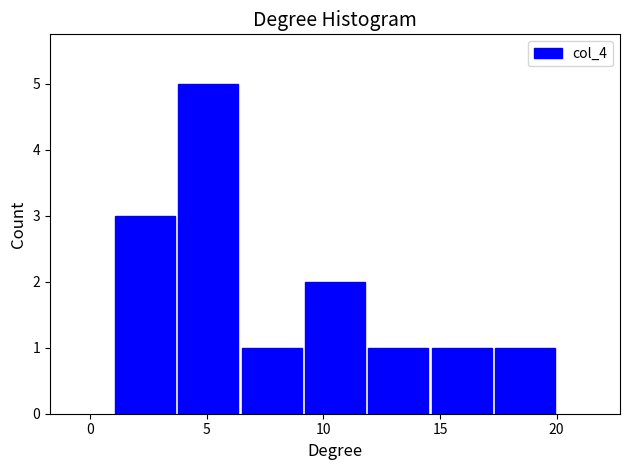

Reading left to right, transcribe this chart: for each bar, give the range it covers on the x-axis and its height. Neither the bar edges nor the heights are printed on the chart, so give them approximately, as read against the axes.

1.0 to 3.5: 3
3.5 to 6.5: 5
6.5 to 9.0: 1
9.0 to 12.0: 2
12.0 to 14.5: 1
14.5 to 17.5: 1
17.5 to 20.0: 1